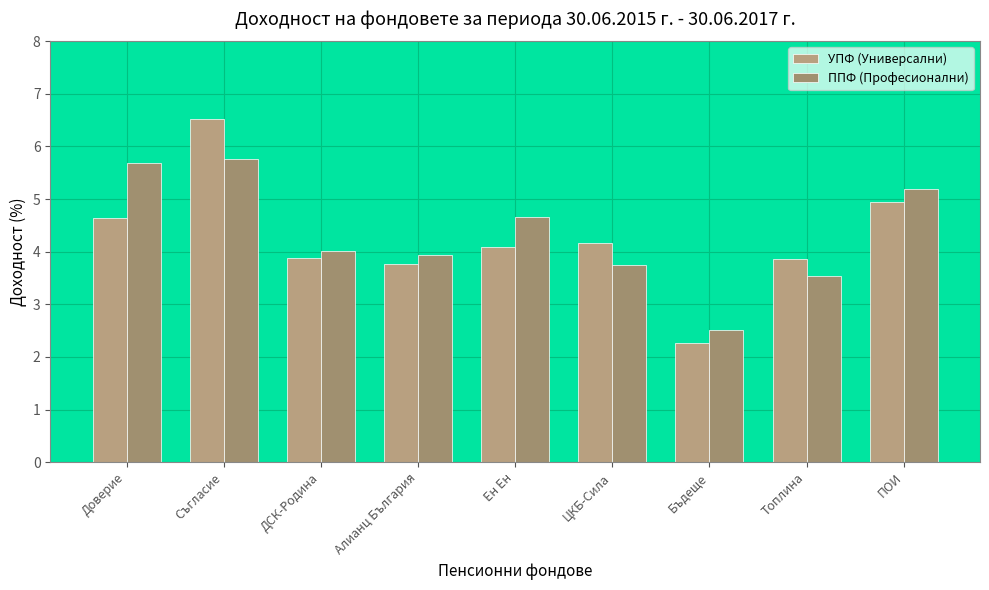

True or false: ППФ (Професионални) has a value of 5.8 at Съгласие.

True